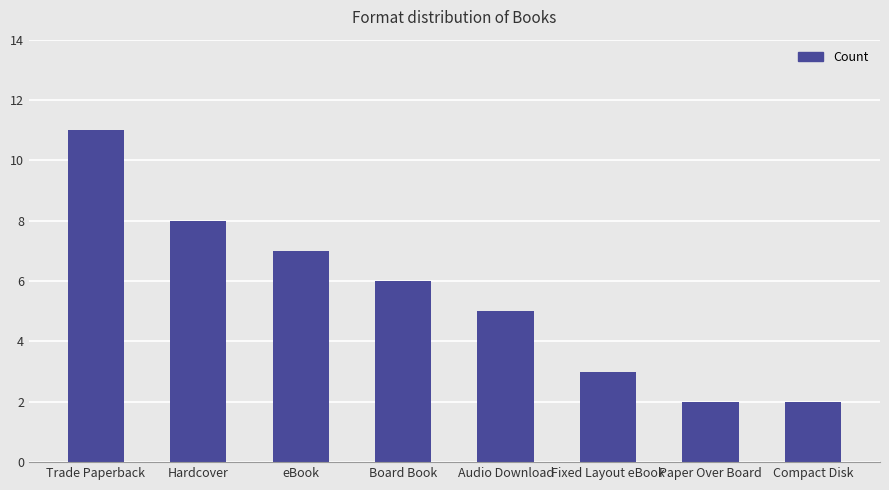

What is the ratio of the value at eBook to the value at Fixed Layout eBook?

2.3